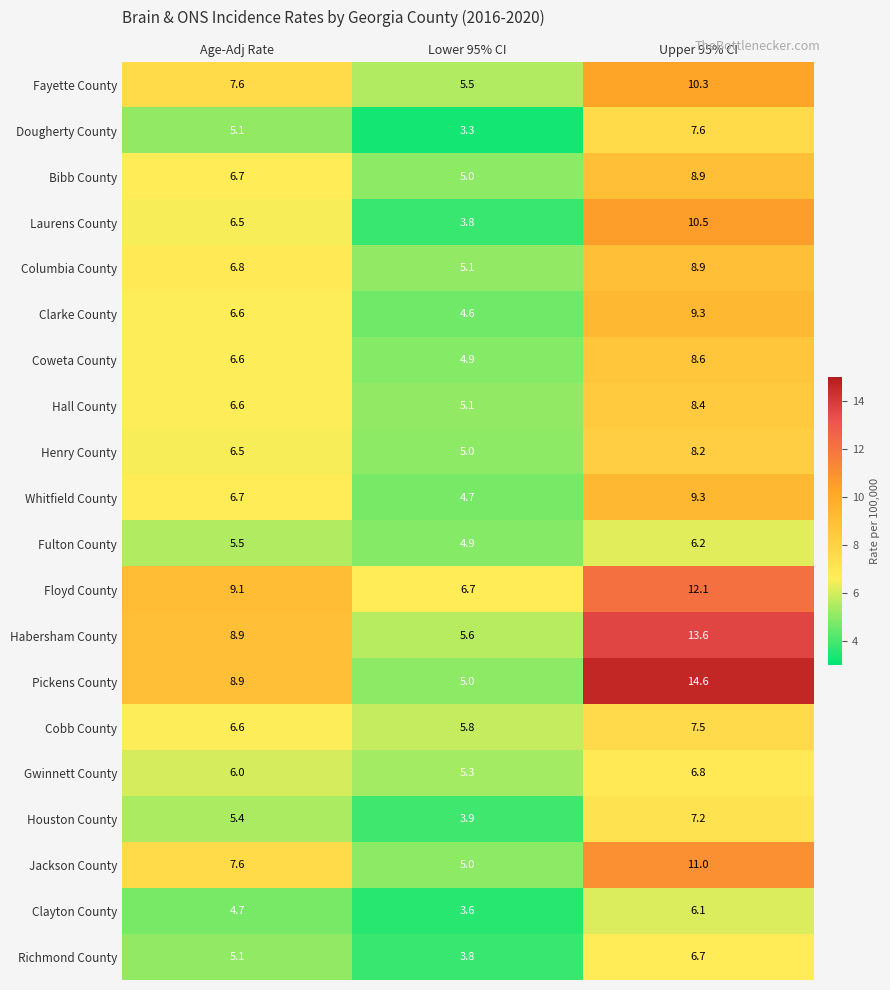

What is the total value across all series at Age-Adj Rate?

133.5